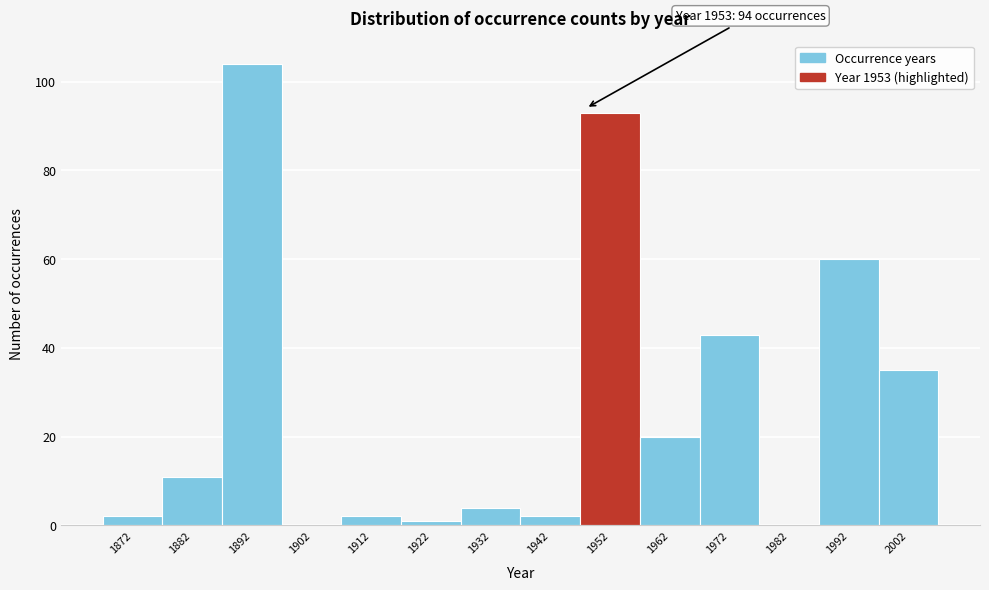

Reading left to right, list all the values displayed in this chart.

1872=2	1882=11	1892=104	1902=0	1912=2	1922=1	1932=4	1942=2	1952=93	1962=20	1972=43	1982=0	1992=60	2002=35